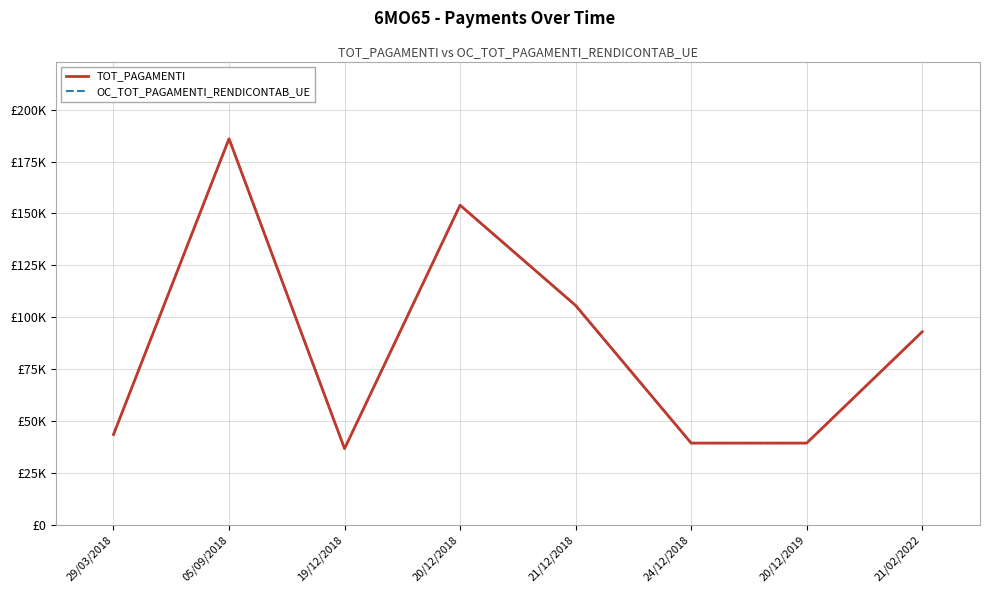

Does the chart have visible grid lines?

Yes